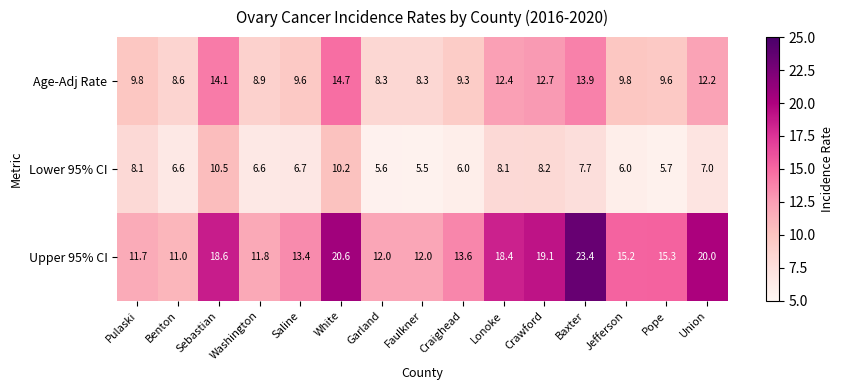

Which series changed the most between Crawford and Jefferson?

Upper 95% CI